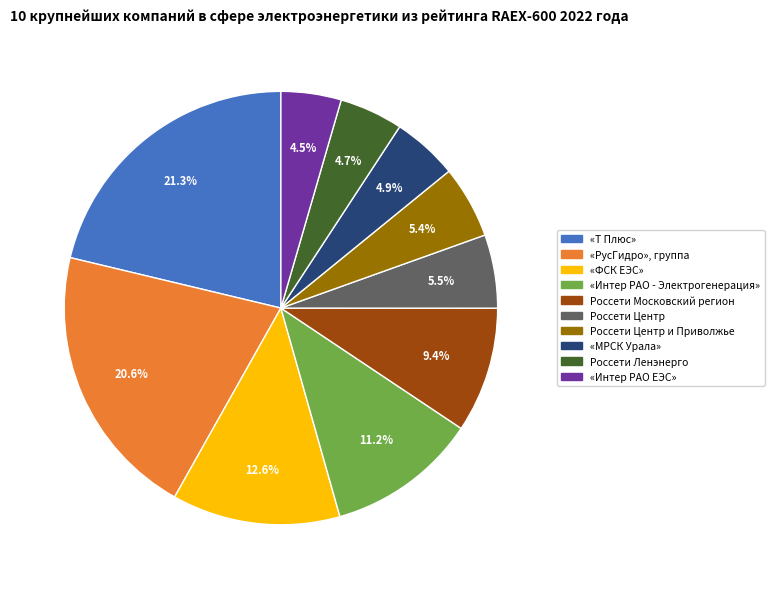

To the nearest percent, what is the average slice percentage?

10%